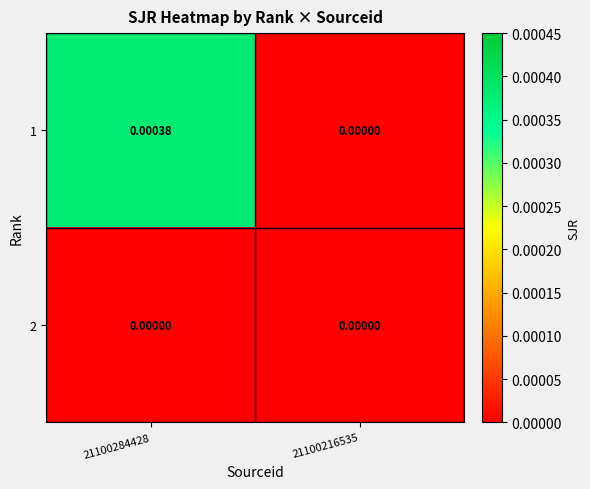

Is the value of 1 at 21100284428 greater than the value of 2 at 21100284428?

Yes